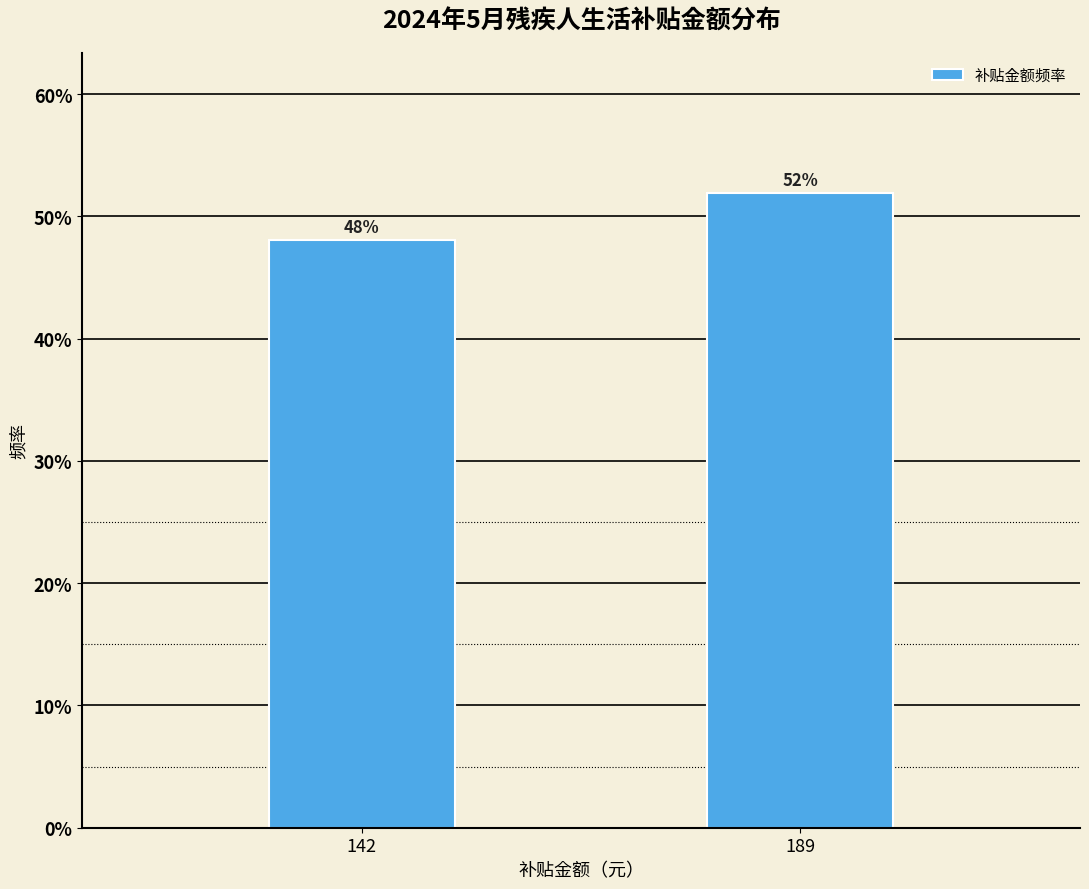

The chart shows a value of 32.2 at 142. True or false?

False